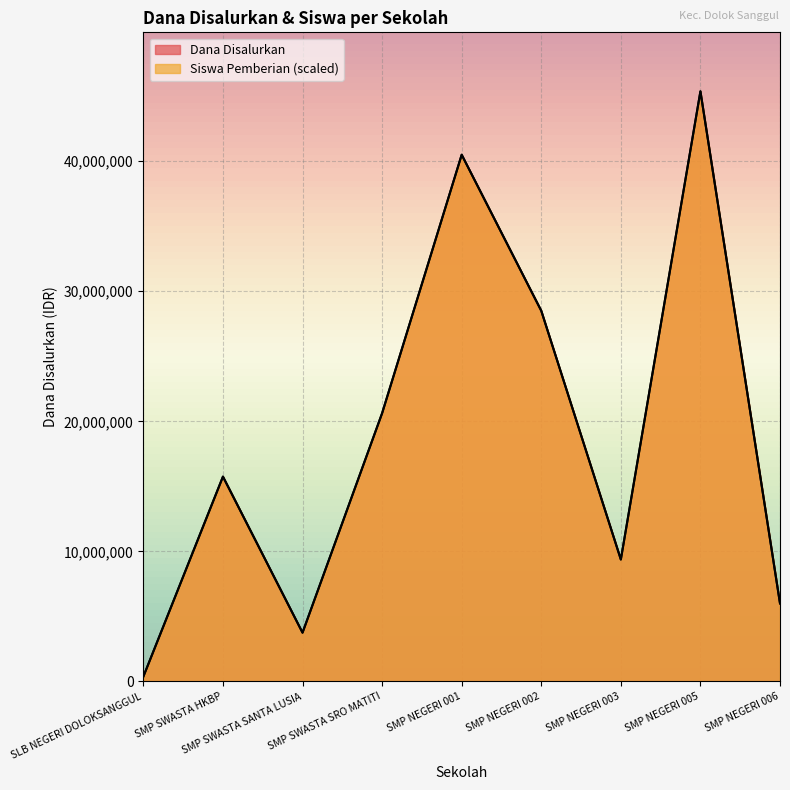

The Siswa Pemberian series shows 23048473 at SMP NEGERI 001. True or false?

False